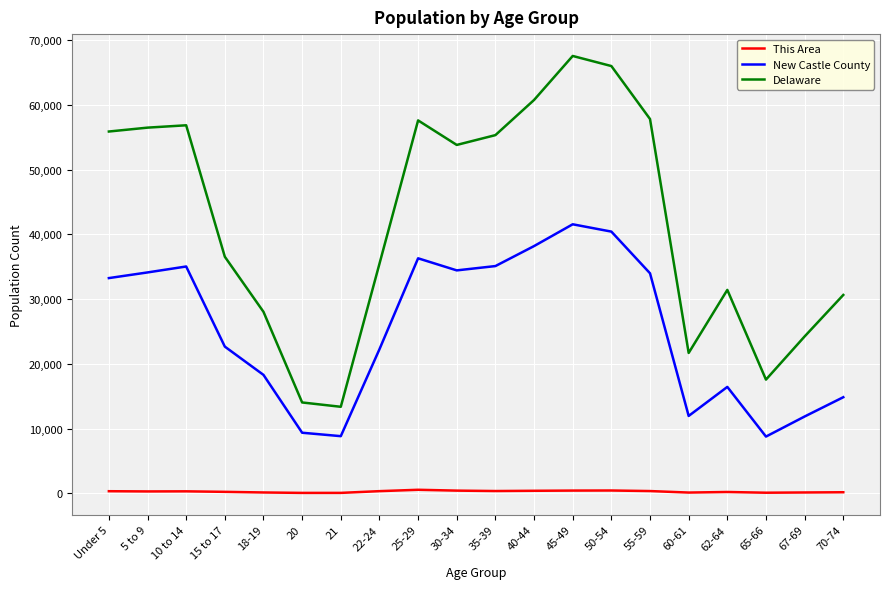

Which series has the largest total across all categories?

Delaware